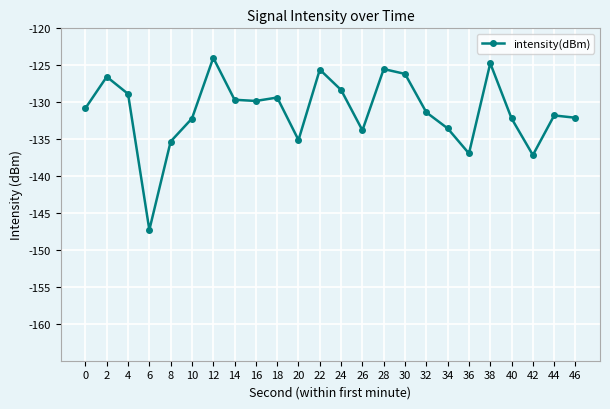

How many lines are shown in the chart?

1